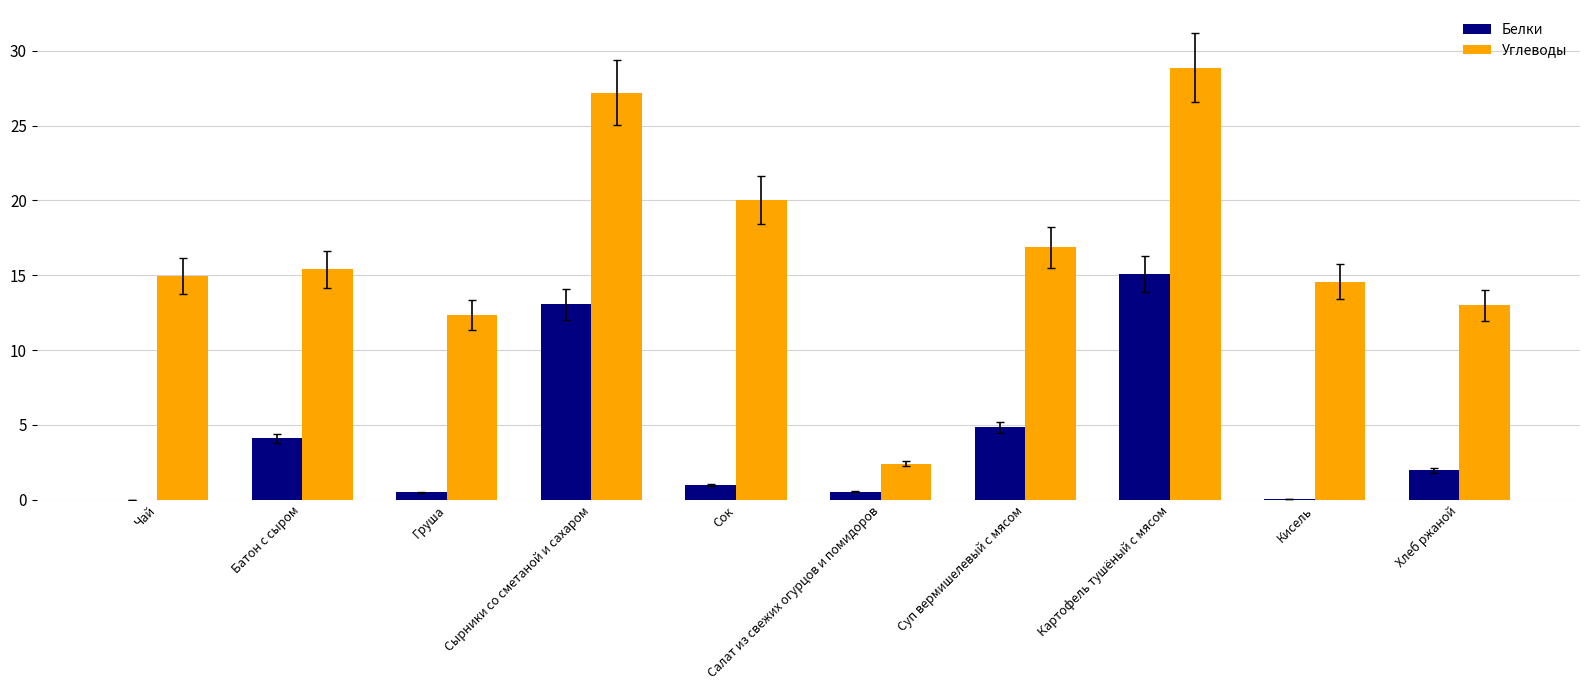

Is it true that Углеводы equals 20.0 at Сок?

True